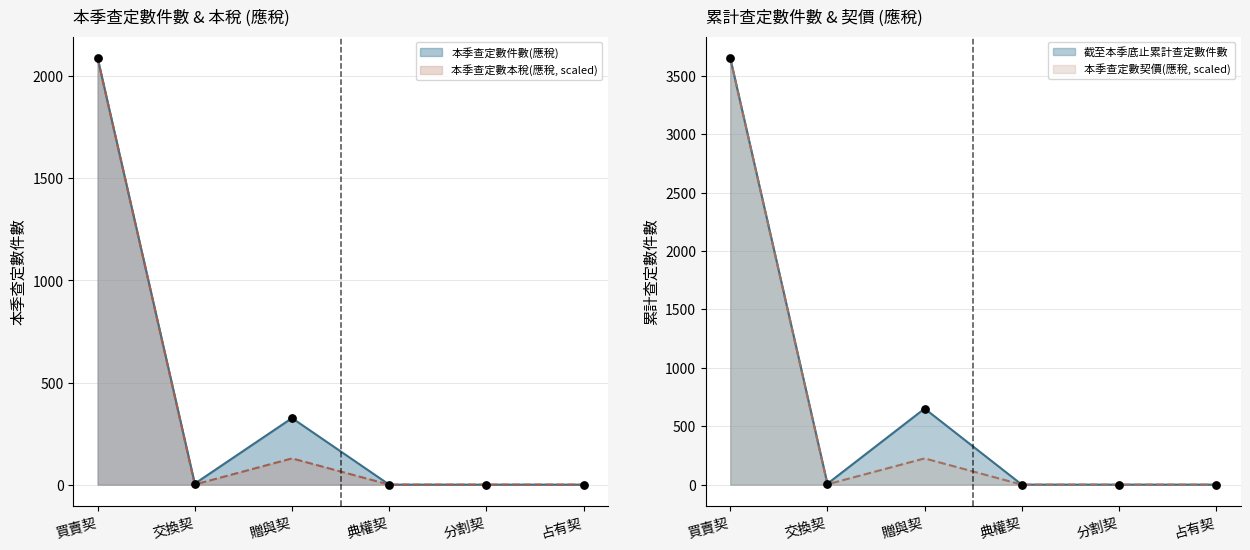

What is the total value across all series at 交換契?

16.6